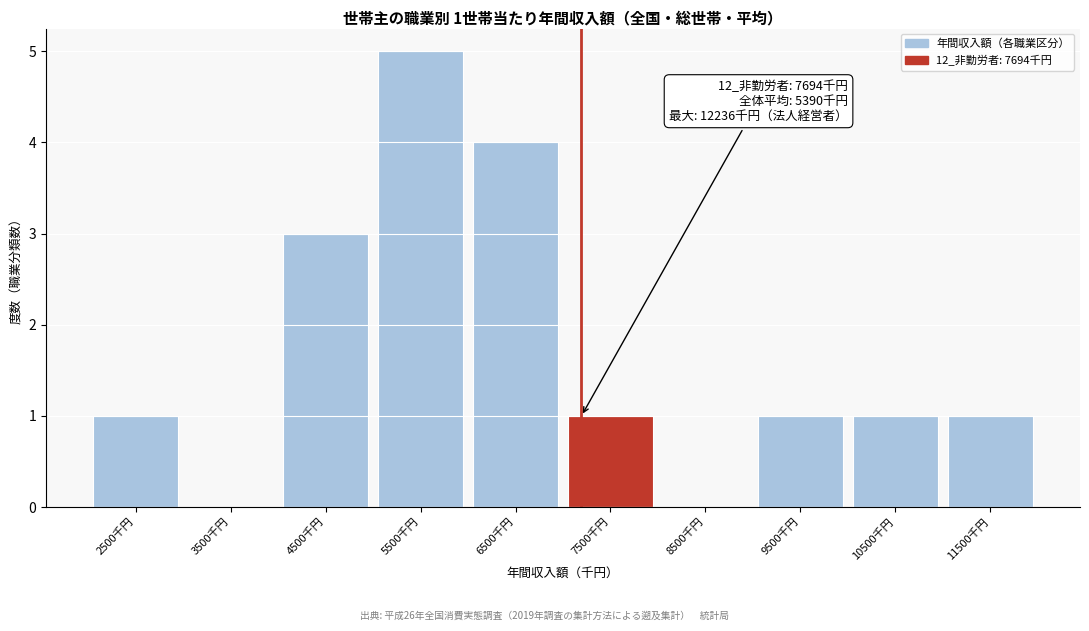

Reading left to right, what are all the values shown in this chart?

2500千円=1	3500千円=0	4500千円=3	5500千円=5	6500千円=4	7500千円=1	8500千円=0	9500千円=1	10500千円=1	11500千円=1